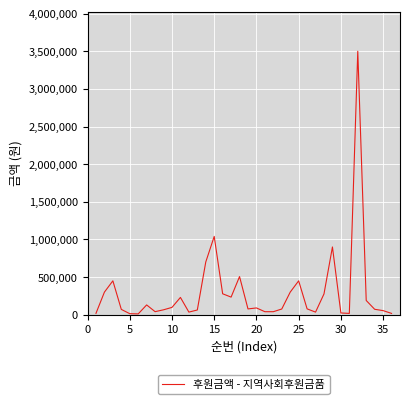

What is the minimum value shown in the chart?

10700